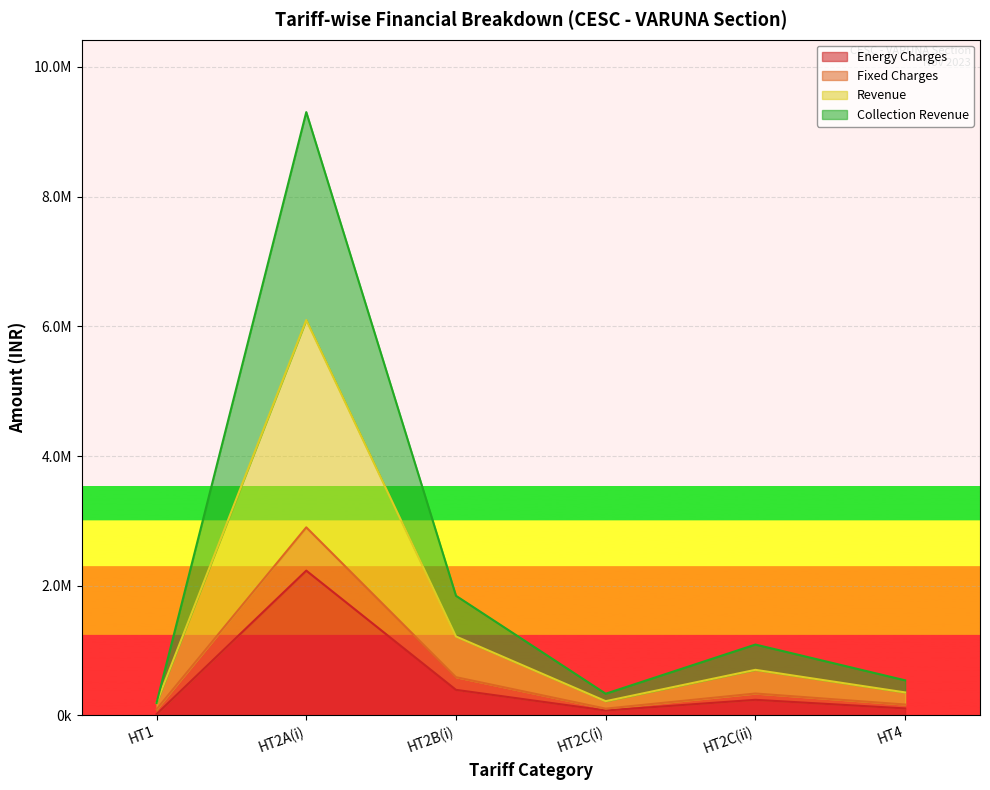

True or false: Revenue and Collection Revenue cross at least once.

False